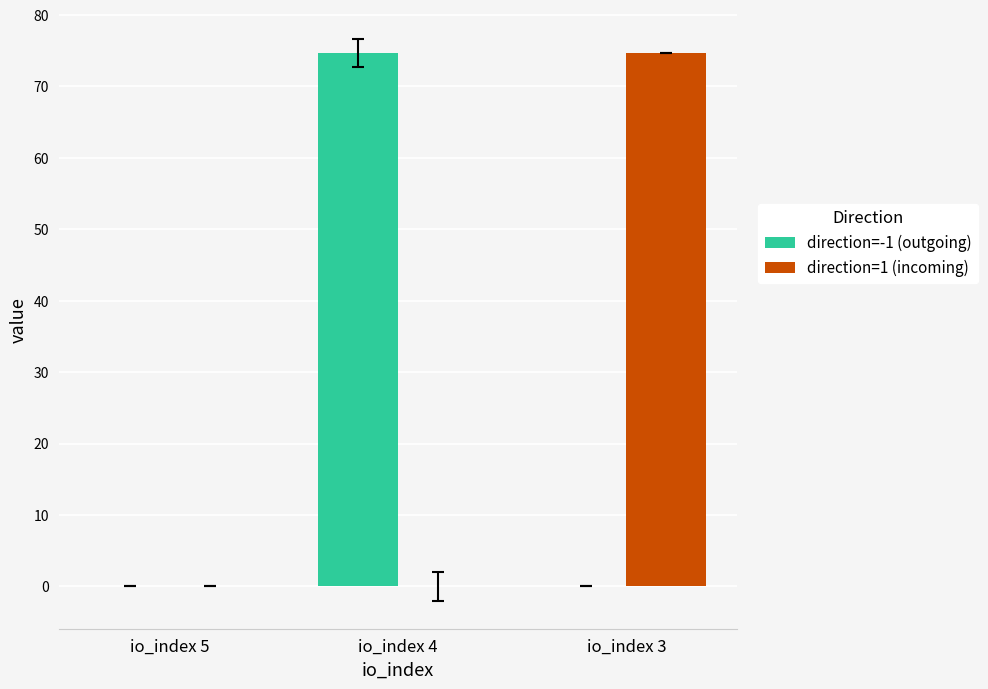

Is the value of direction=-1 (outgoing) at io_index 4 greater than the value of direction=1 (incoming) at io_index 5?

Yes